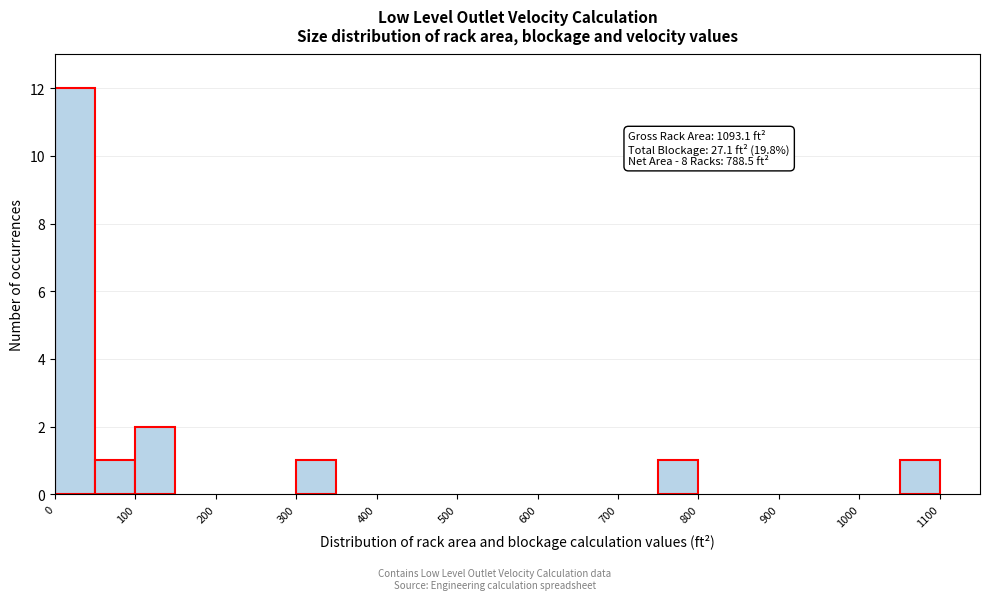

Over which range of the x-axis is the bar tallest?

0 to 50